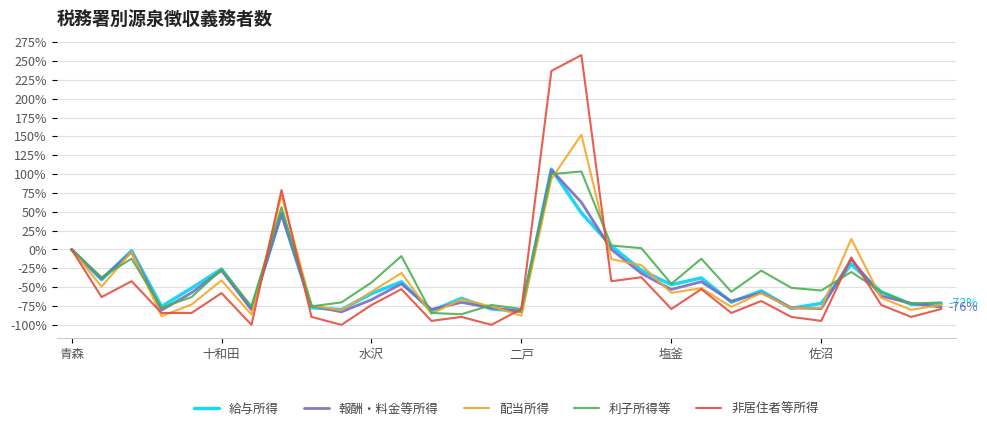

Which series has the largest total across all categories?

利子所得等